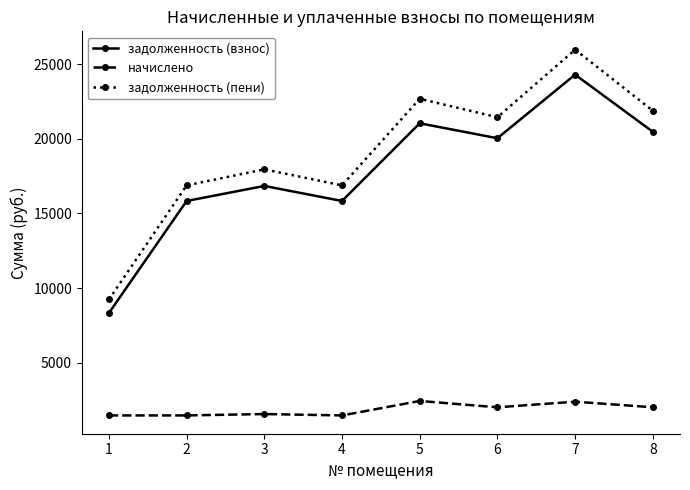

How many data points in задолженность (пени) are less than 21451?

4